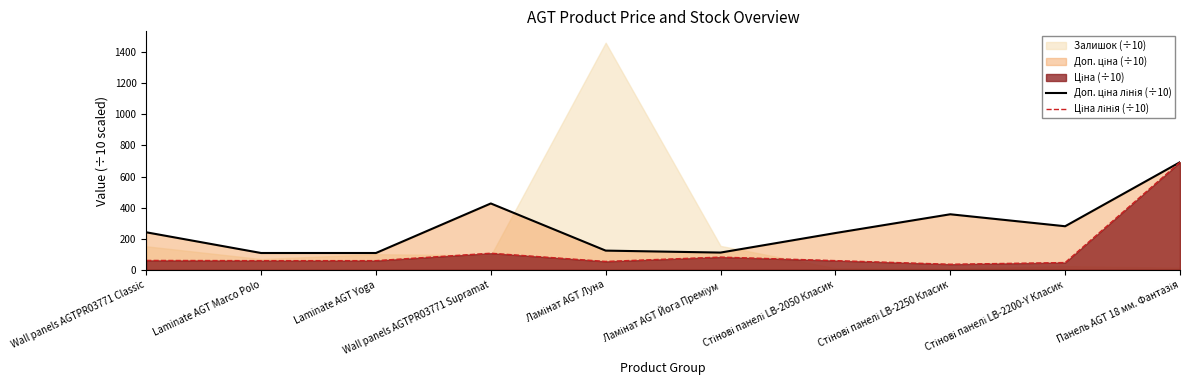

Which has a higher value, Ламінат AGT Луна or Стінові панелі LB-2200-Y Класик?

Стінові панелі LB-2200-Y Класик